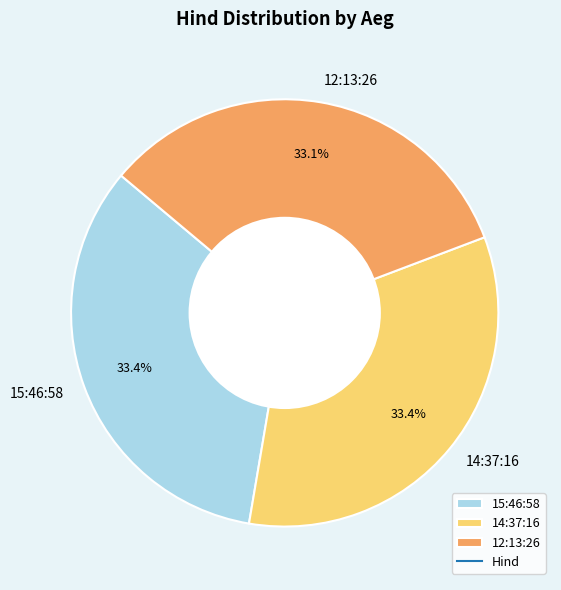

Is there a majority slice in this chart?

No